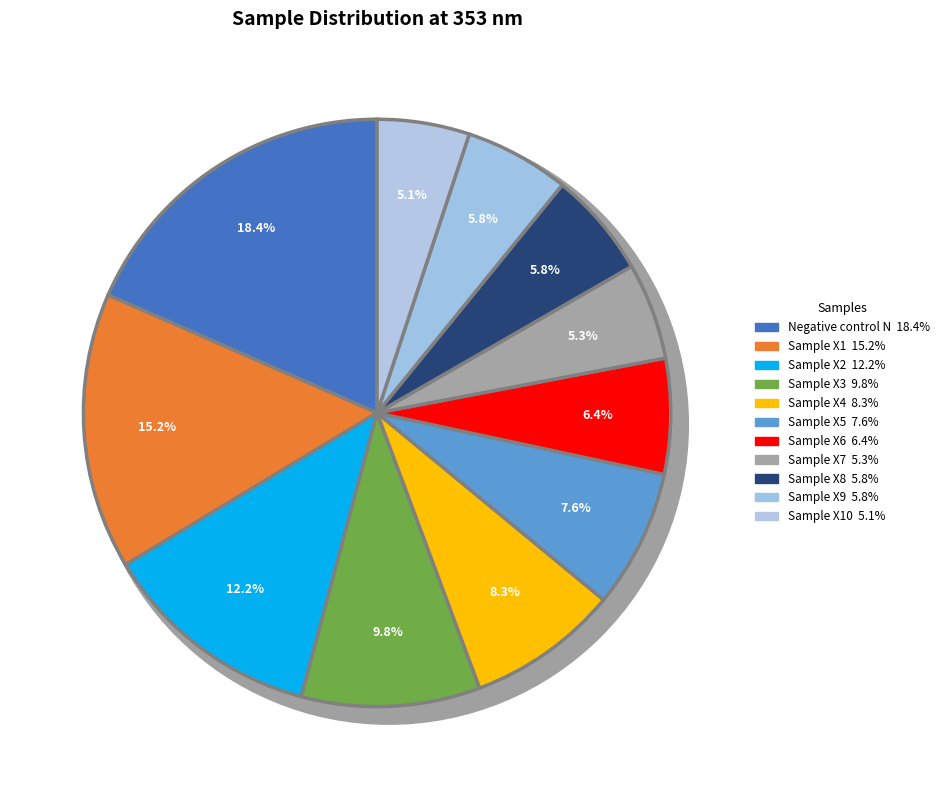

Count the number of slices in the pie.

11